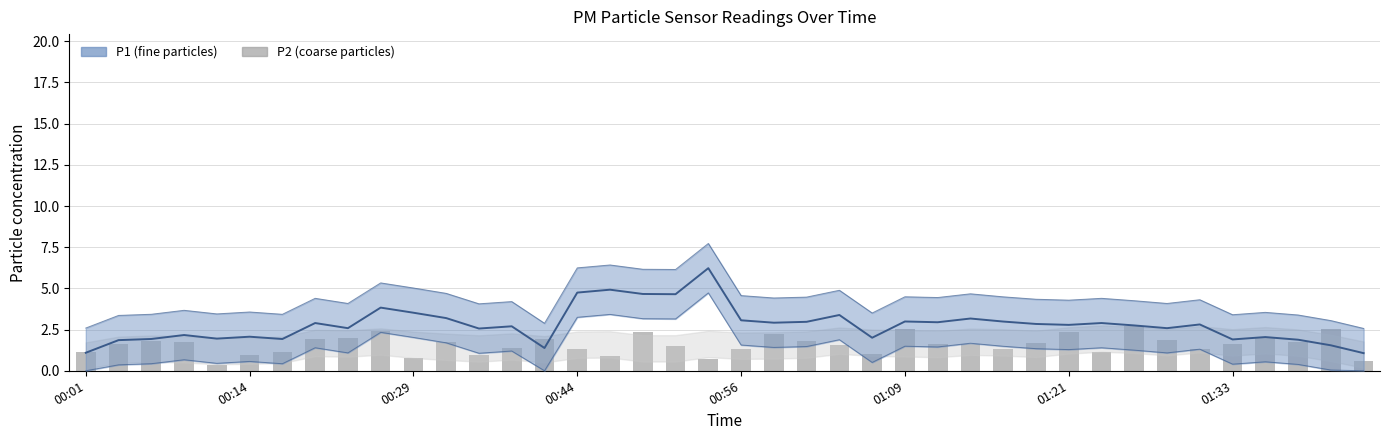

Does the chart contain any negative values?

No